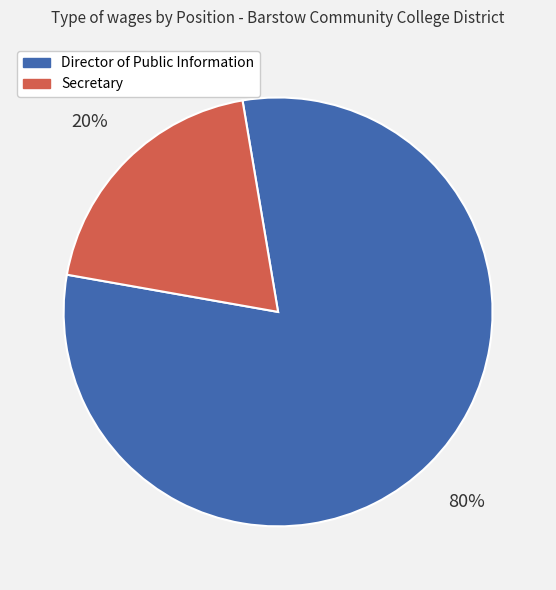

What is the smallest slice in the pie chart?

Secretary